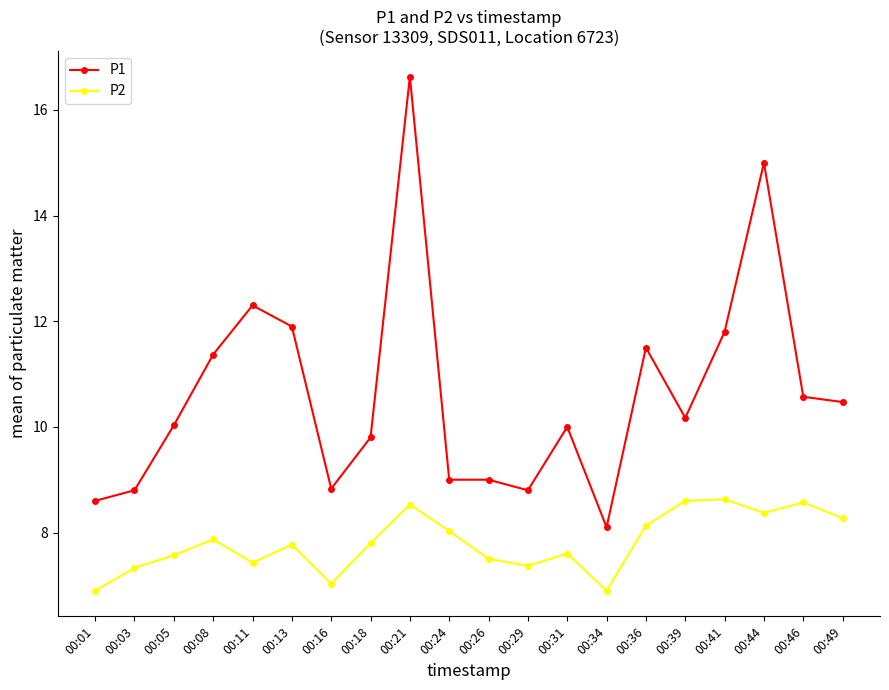

What is the approximate value of P2 at 00:31?

7.6